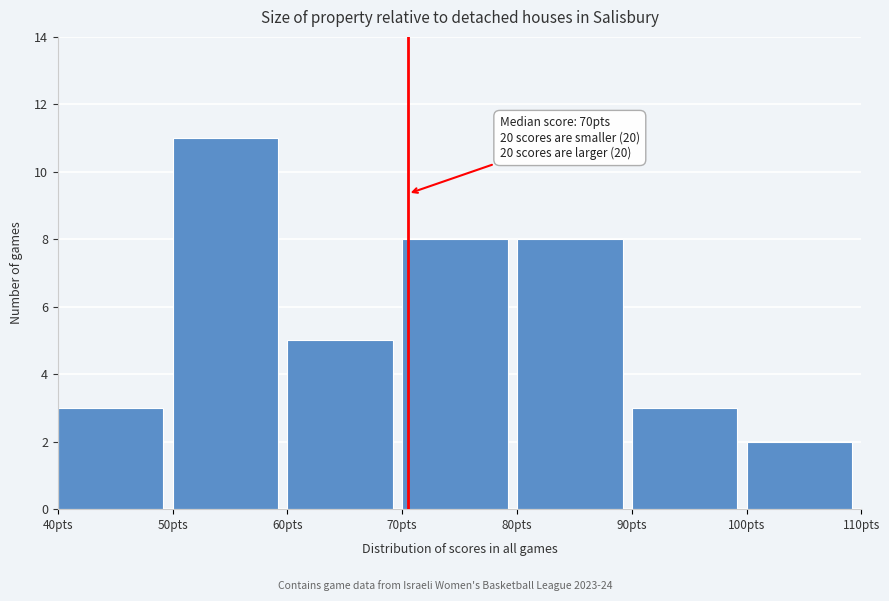

Which range on the x-axis has the tallest bar?

50 to 60